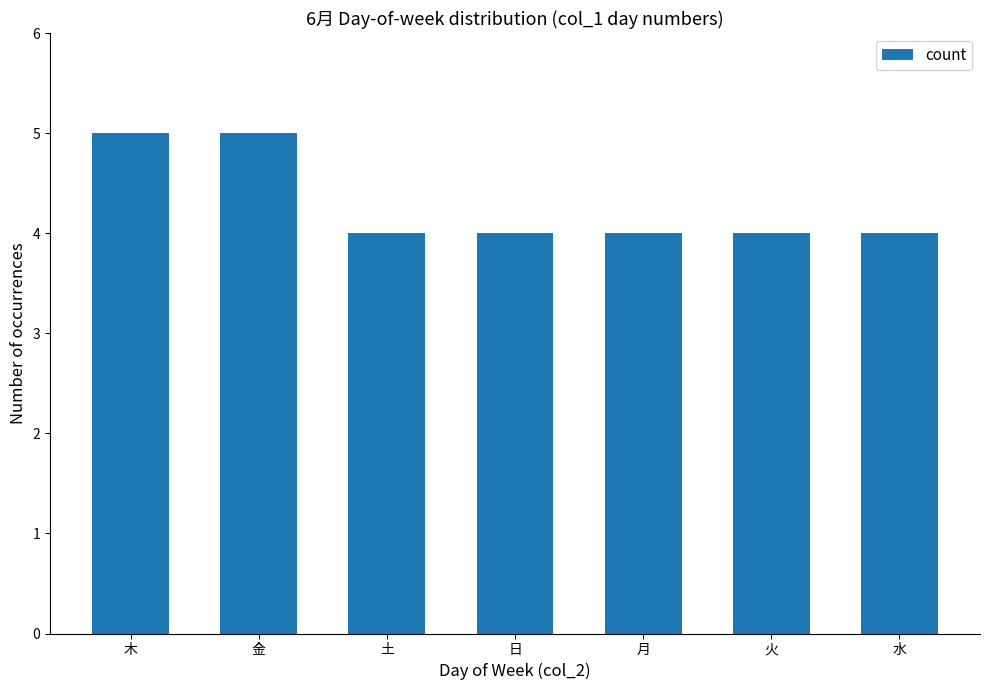

What value does the data have at 月?

4